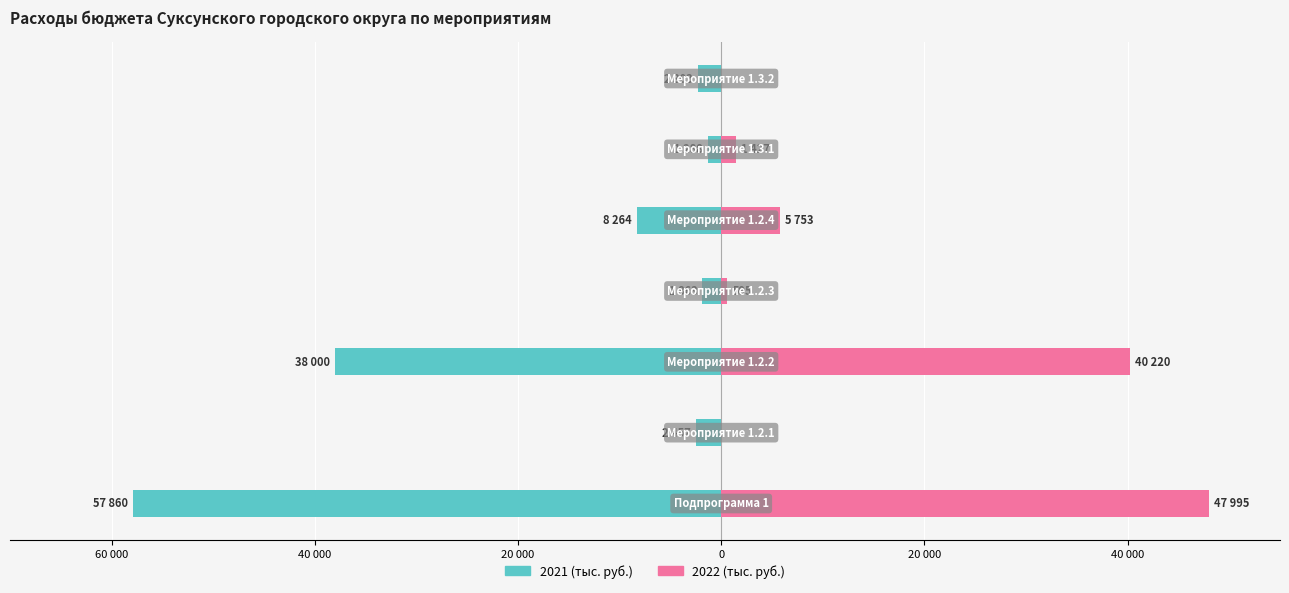

Which series changed the most between 20 000 and 0?

2022 (тыс. руб.)